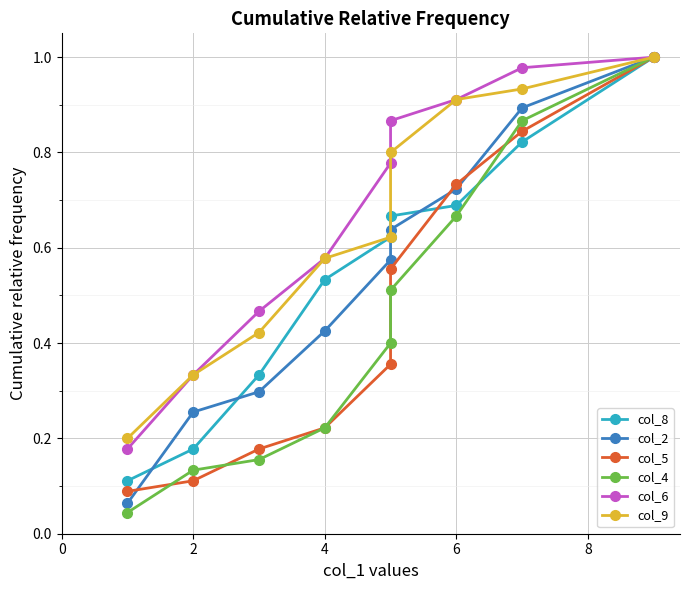

Reading left to right, list all the values displayed in this chart.

col_8: 0.1	0.2	0.3	0.5	0.6	0.7	0.7	0.8	1.0
col_2: 0.1	0.3	0.3	0.4	0.6	0.6	0.7	0.9	1.0
col_5: 0.1	0.1	0.2	0.2	0.4	0.6	0.7	0.8	1.0
col_4: 0.0	0.1	0.2	0.2	0.4	0.5	0.7	0.9	1.0
col_6: 0.2	0.3	0.5	0.6	0.8	0.9	0.9	1.0	1.0
col_9: 0.2	0.3	0.4	0.6	0.6	0.8	0.9	0.9	1.0